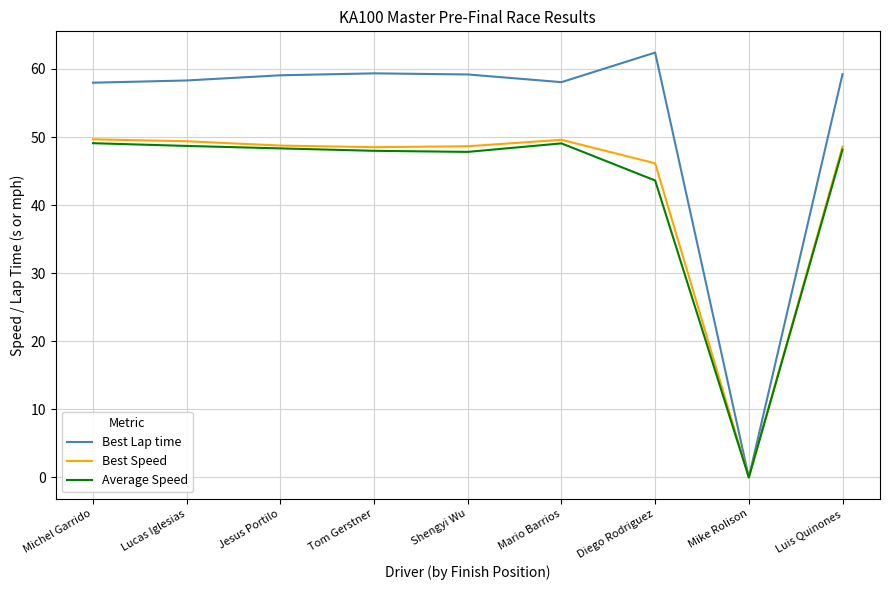

How many values in Average Speed are above zero?

8